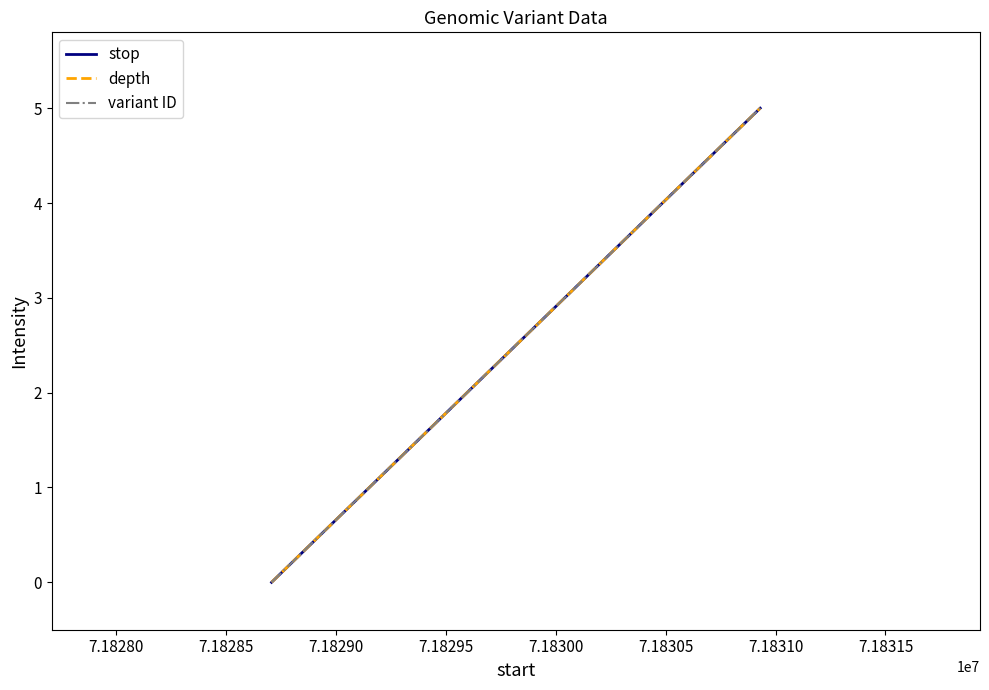

What is the average value of the variant ID series?

2